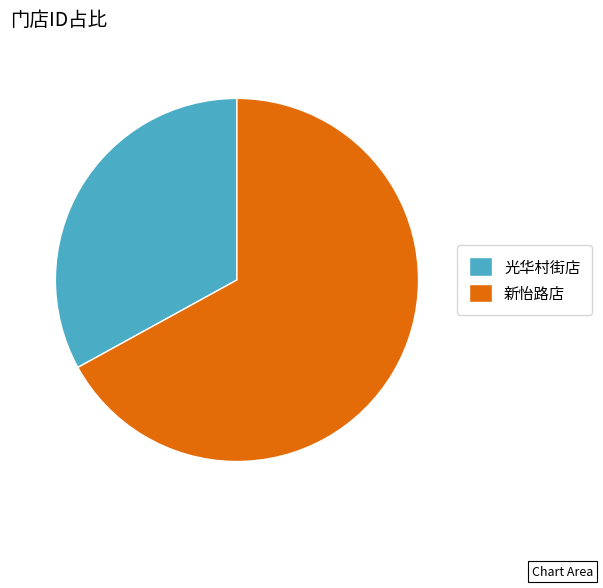

How many slices are in this pie chart?

2